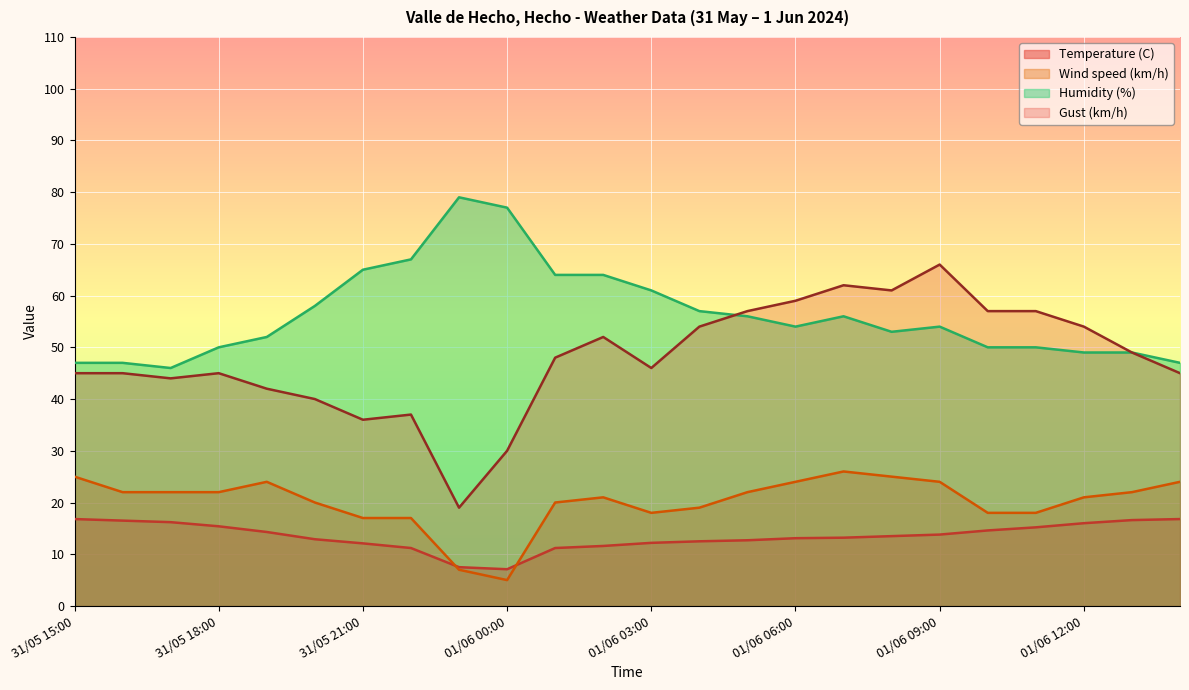

Where is Wind speed (km/h) nearest to the value 15?

31/05 21:00